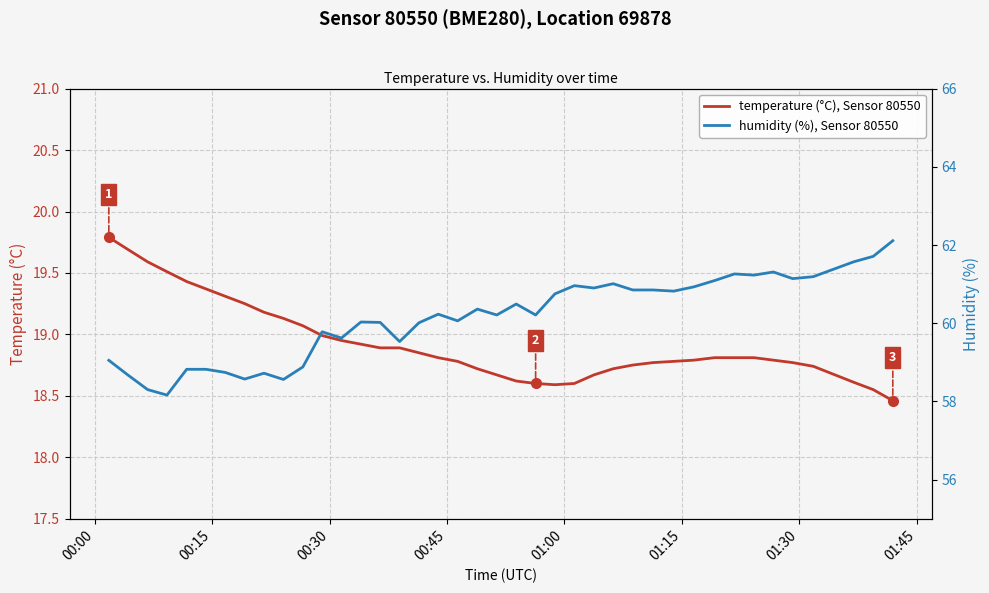

What is the highest value of the temperature (°C), Sensor 80550 series?

19.8